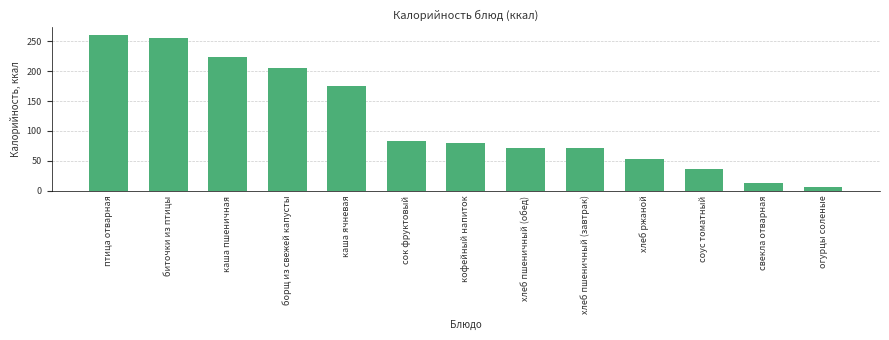

What is the ratio of the value at борщ из свежей капусты to the value at кофейный напиток?

2.6